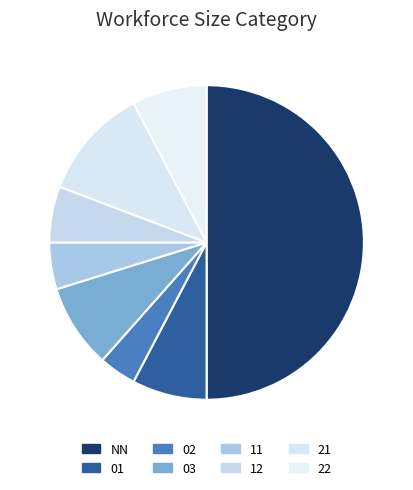

How many slices are in this pie chart?

8